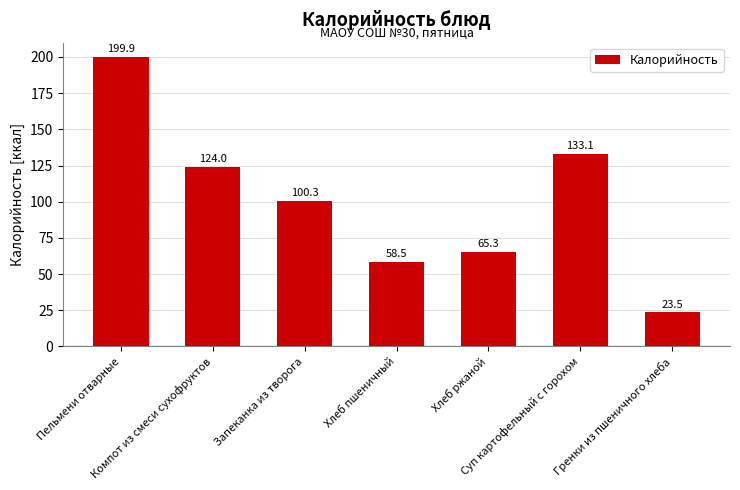

What is the maximum value shown in the chart?

199.9